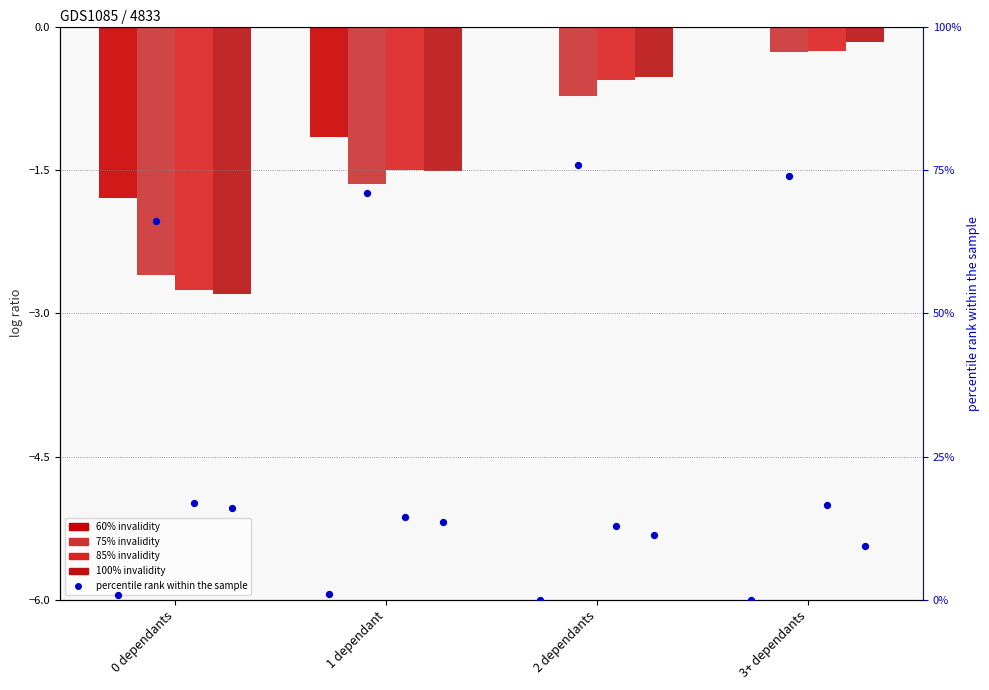

Which series reaches the minimum Y coordinate?

100% invalidity